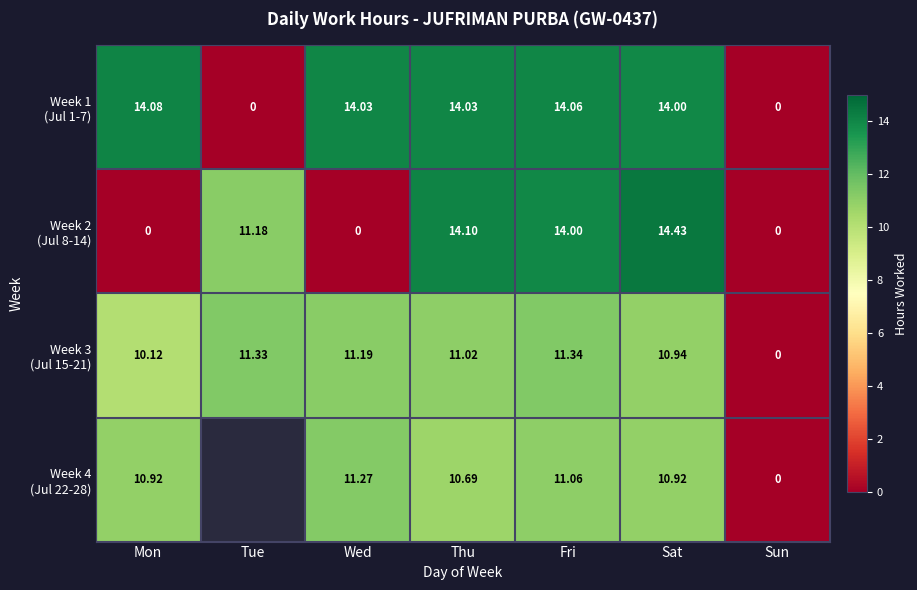

What is the highest value of the Week 2 (Jul 8-14) series?

14.4